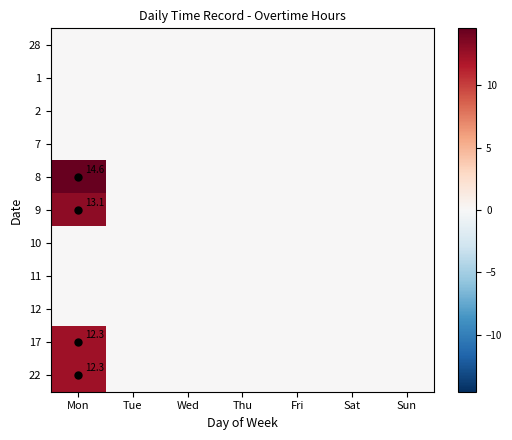

What is the maximum value shown in the chart?

14.6